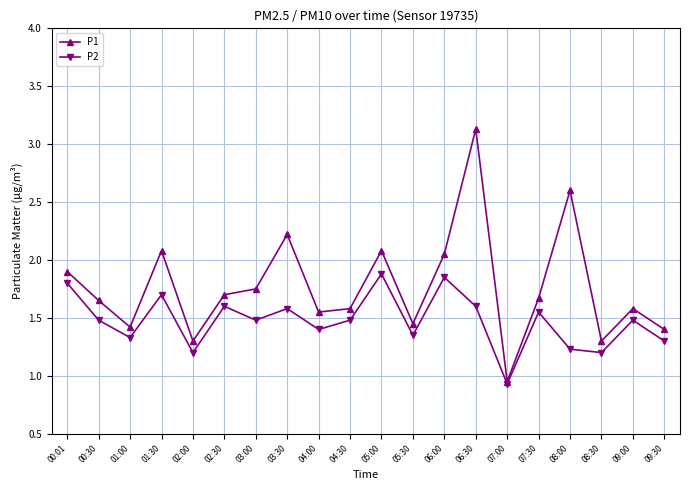

What position from the right is 00:30?

19